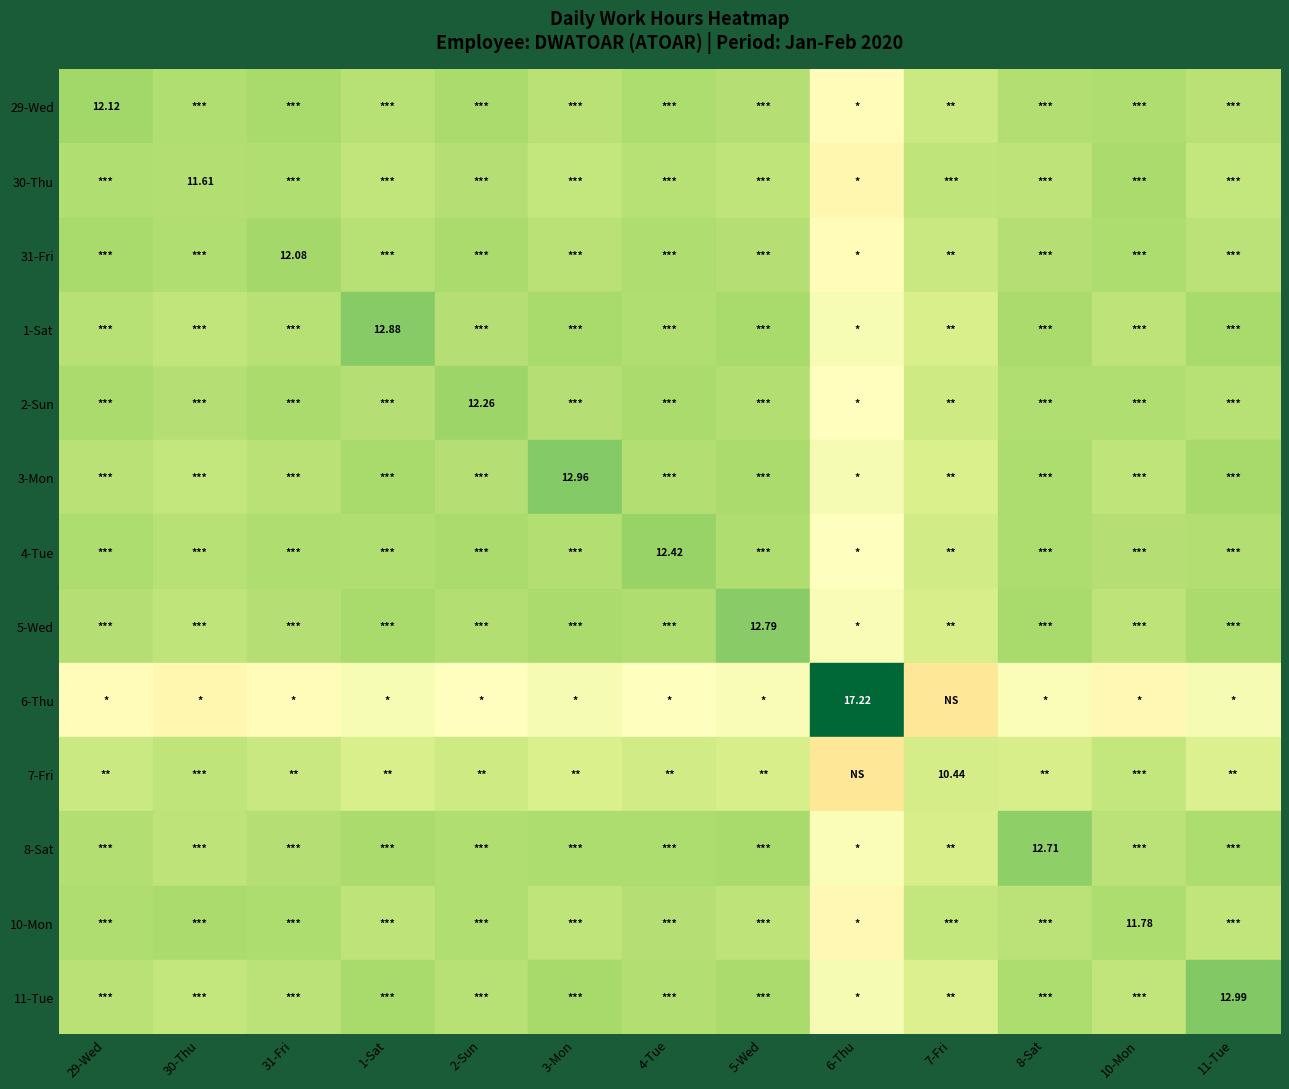

Which has a higher value, 2-Sun or 11-Tue?

2-Sun